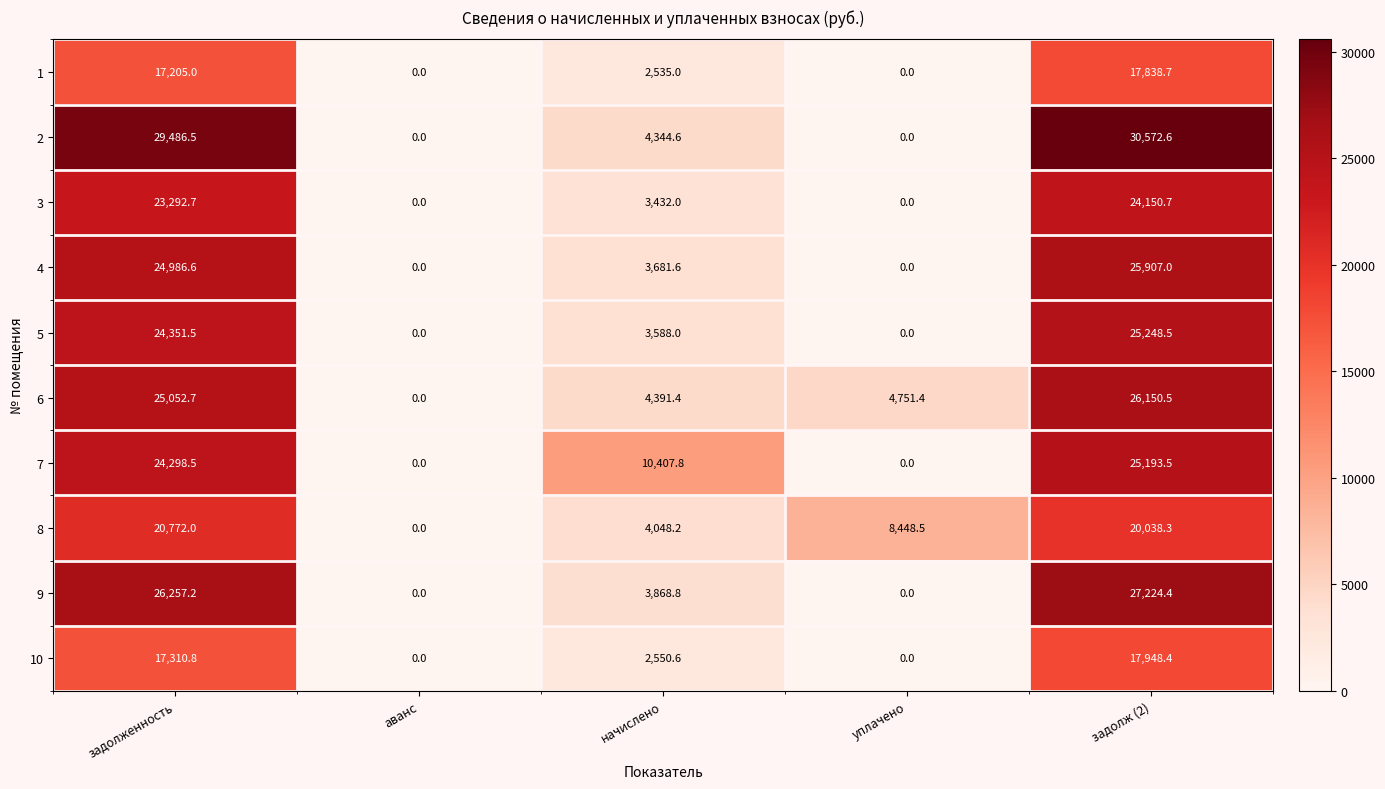

Which series has the largest total across all categories?

2